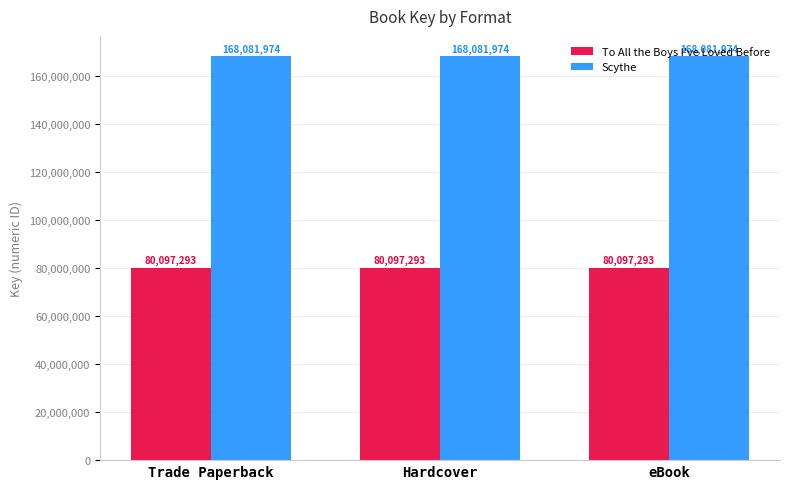

True or false: To All the Boys I've Loved Before has a value of 26865355 at eBook.

False